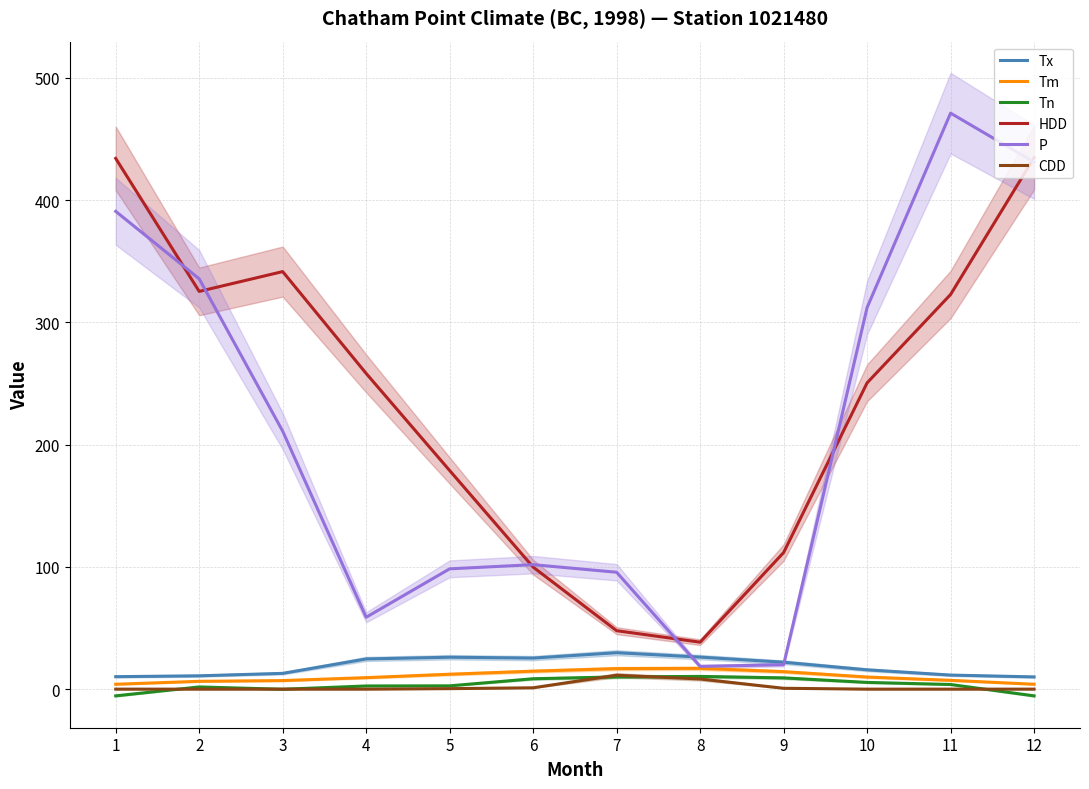

The value of P at 9 is 20.0. True or false?

True